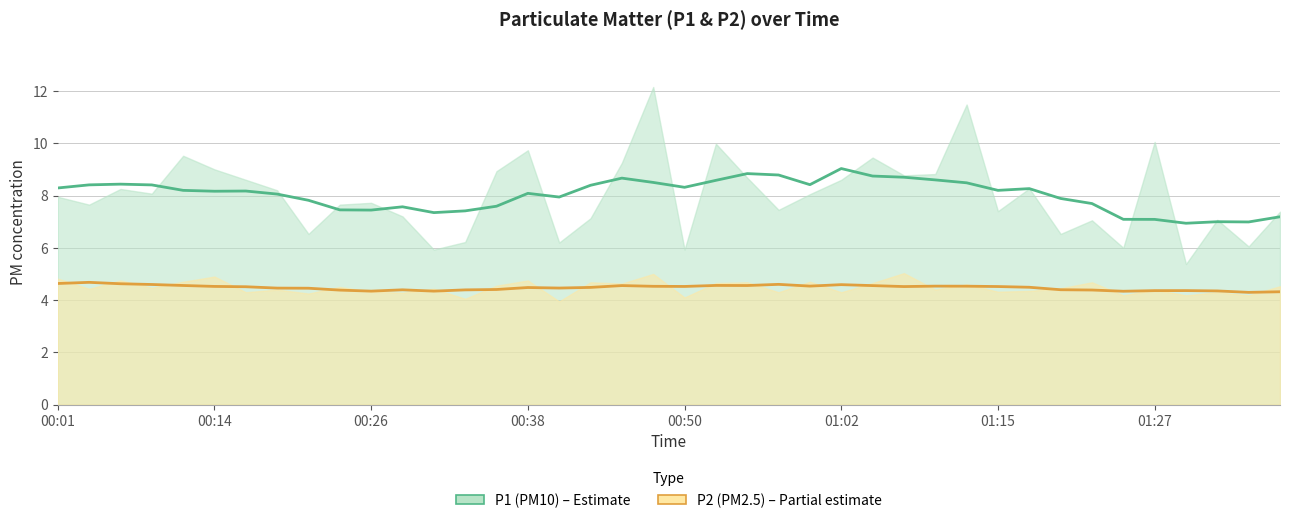

What value does the P1 smoothed series have at 00:50?

8.2